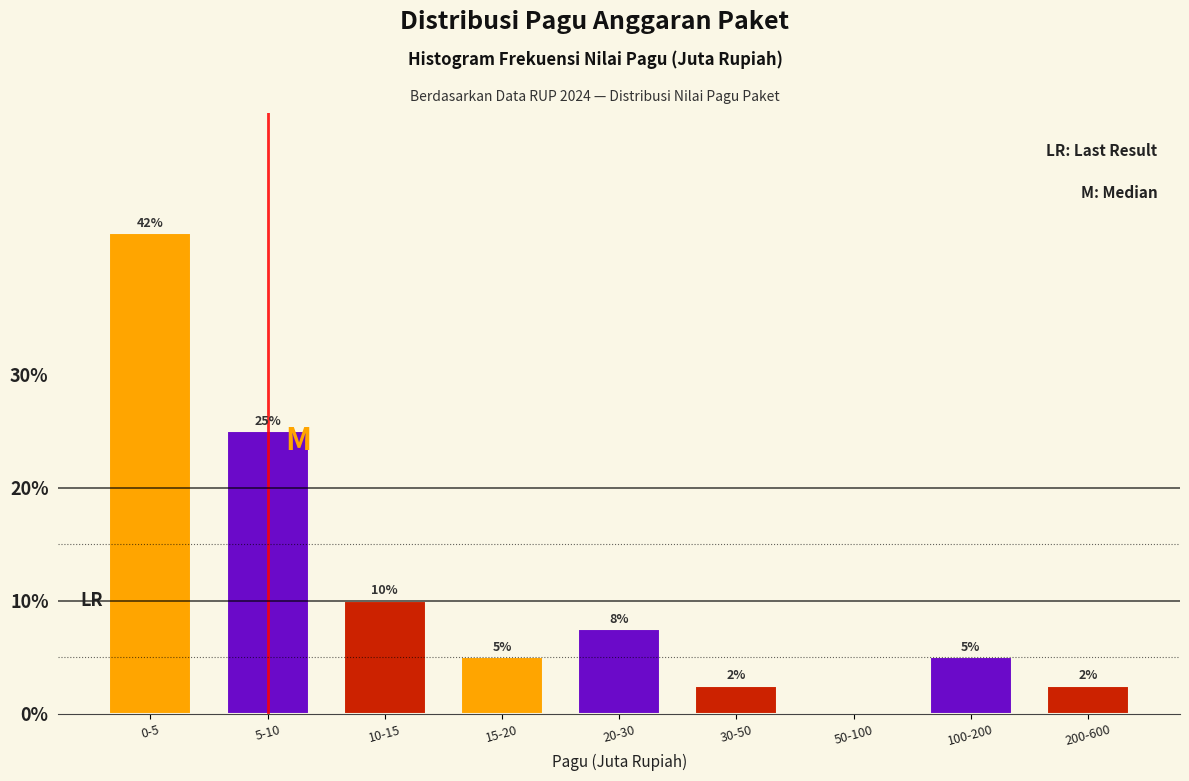

What is the maximum value shown in the chart?

42.5